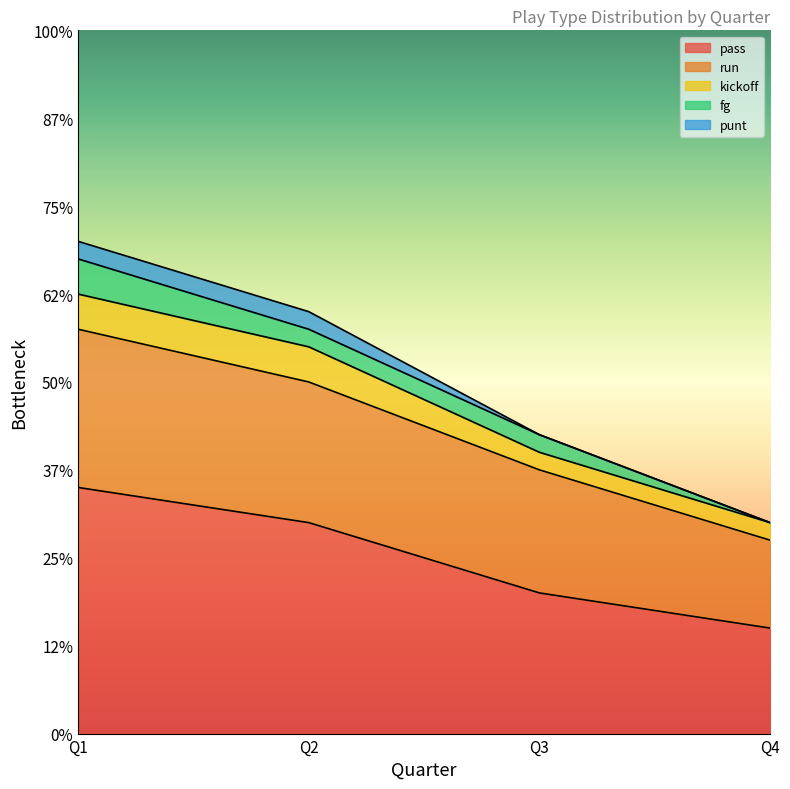

What is the total value across all series at Q2?

24